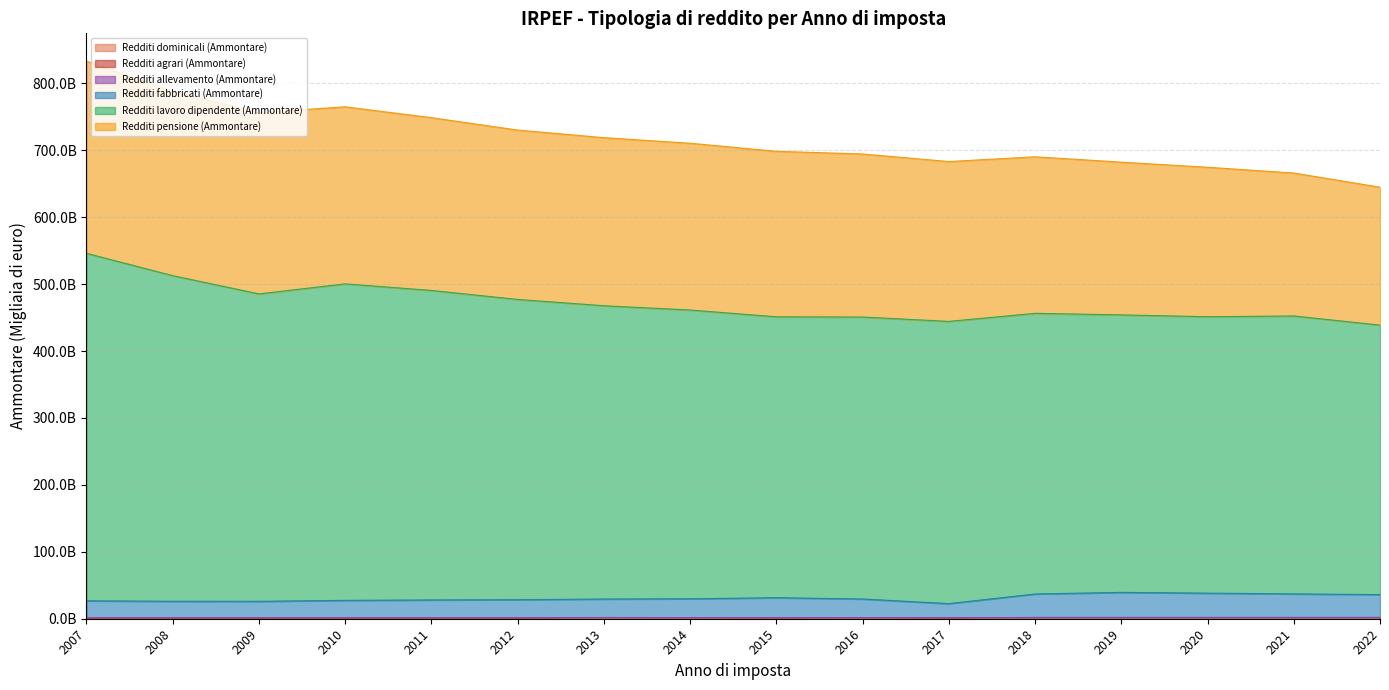

Does the chart have visible grid lines?

Yes